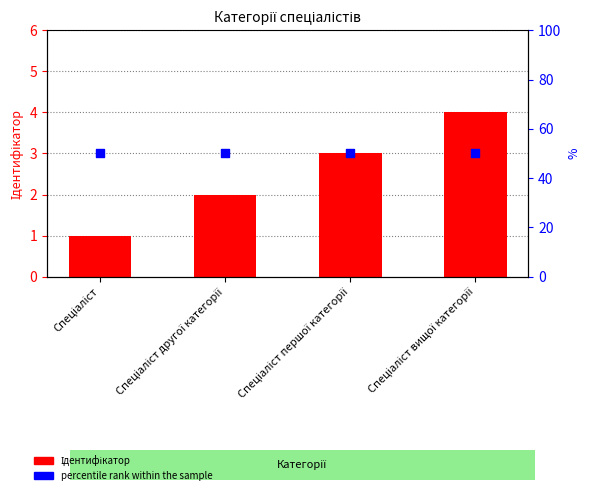

Which series contains the highest Y value?

percentile rank within the sample